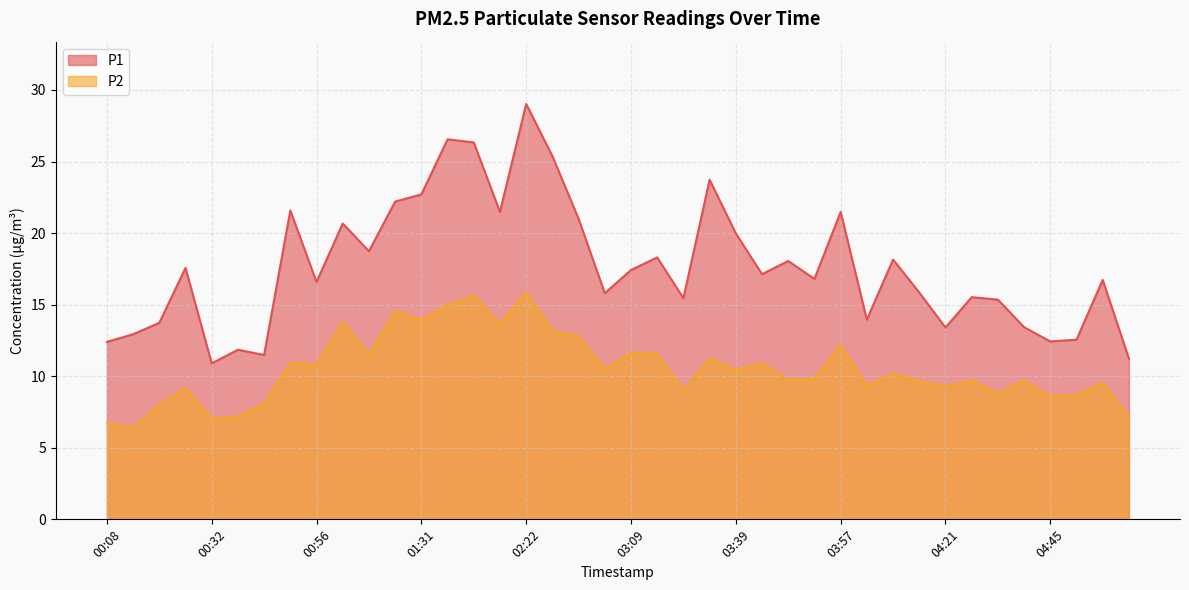

How many data points in P1 are above 17?

20